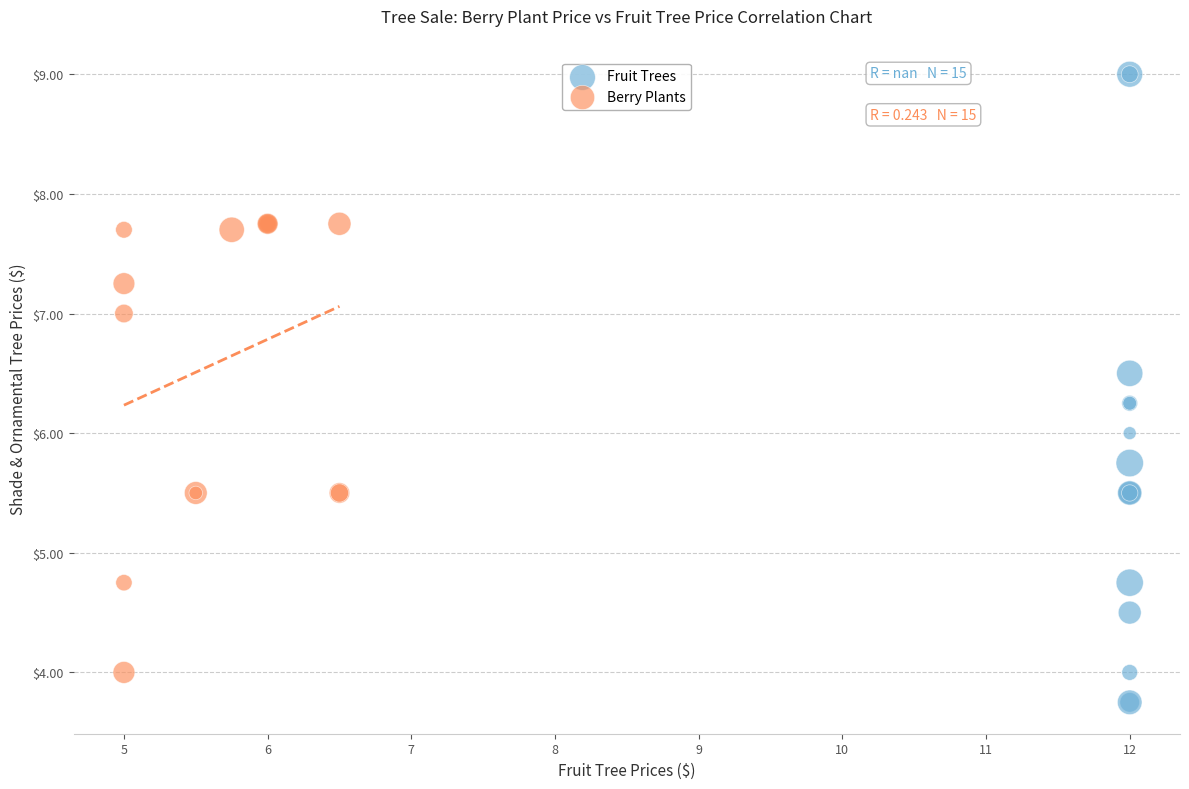

Which series contains the lowest Y value?

Fruit Trees